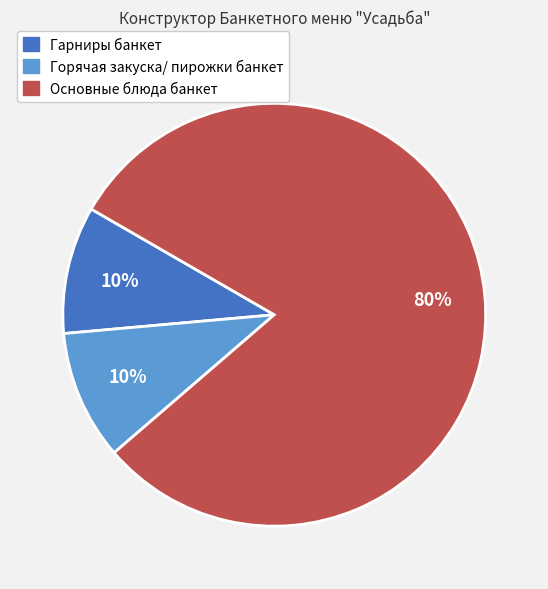

Do Горячая закуска/ пирожки банкет and Гарниры банкет together represent more than half of the pie?

No